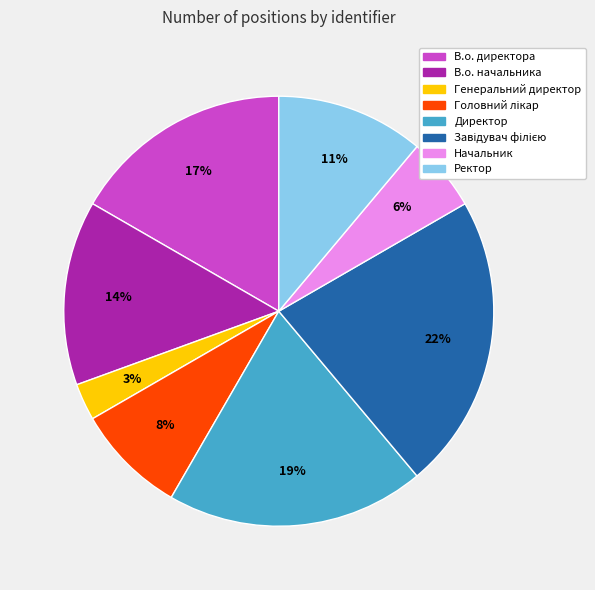

How many slices are in this pie chart?

8